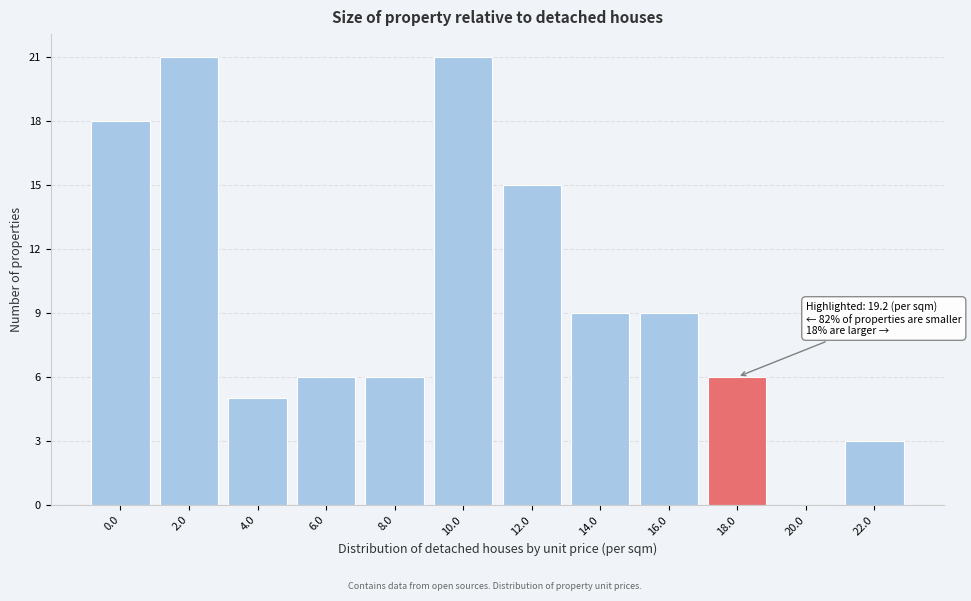

Reading left to right, list all the values displayed in this chart.

0.0=18	2.0=21	4.0=5	6.0=6	8.0=6	10.0=21	12.0=15	14.0=9	16.0=9	18.0=6	20.0=0	22.0=3